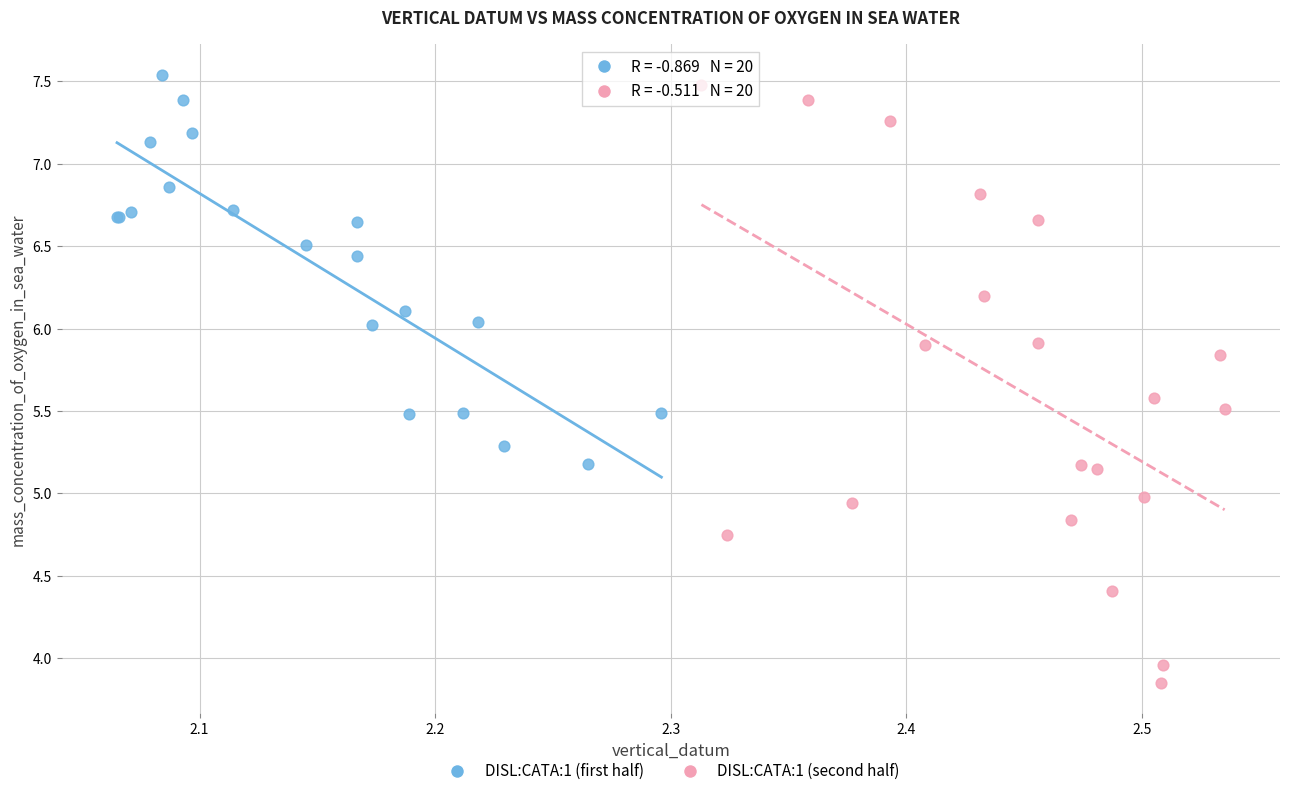

Which series has the largest Y range (max minus min)?

DISL:CATA:1 (second half)